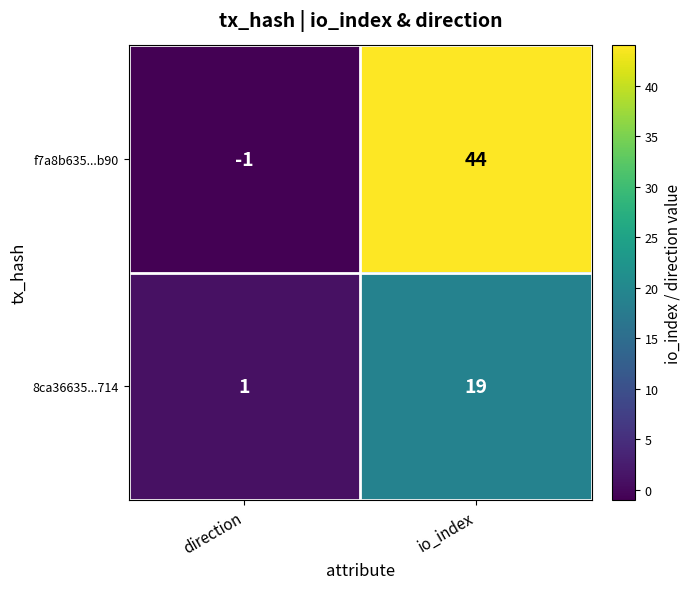

Reading right to left, extract all data points from this chart.

f7a8b635...b90: io_index=44	direction=-1
8ca36635...714: io_index=19	direction=1